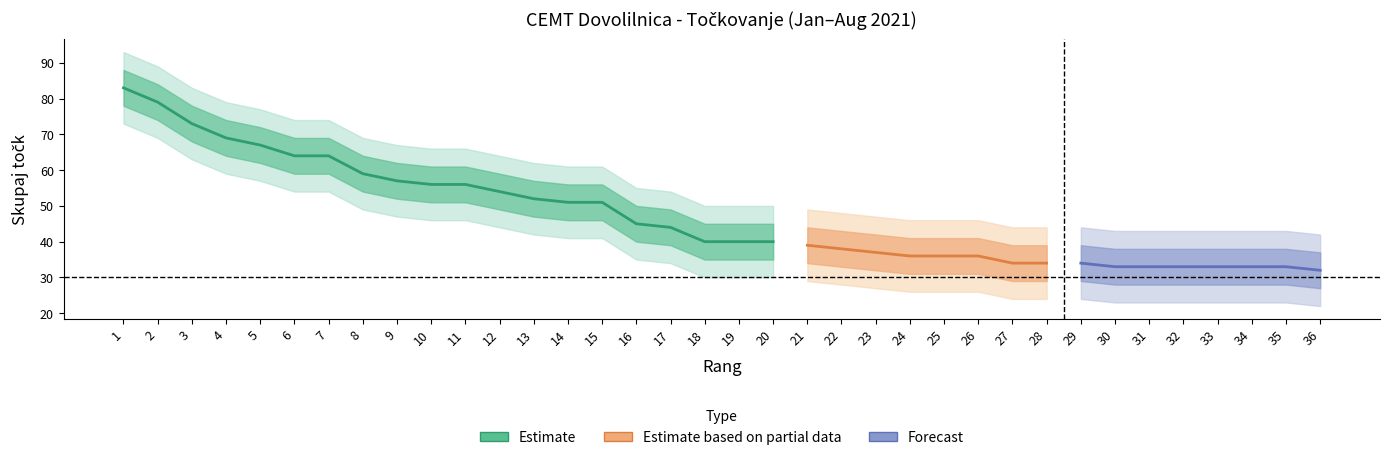

What is the sum of all lower1 values?

1518